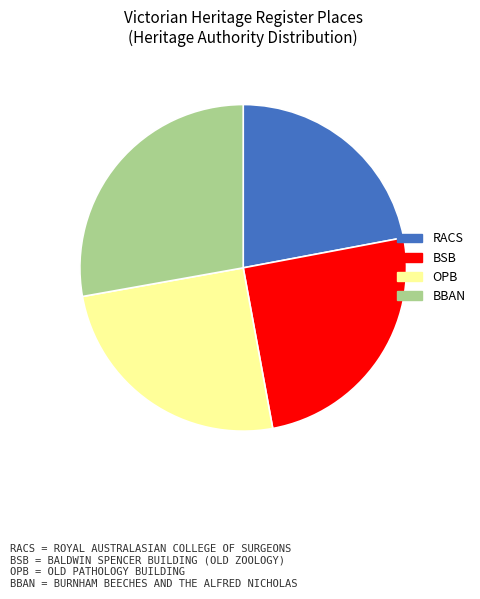

Count the number of slices in the pie.

4